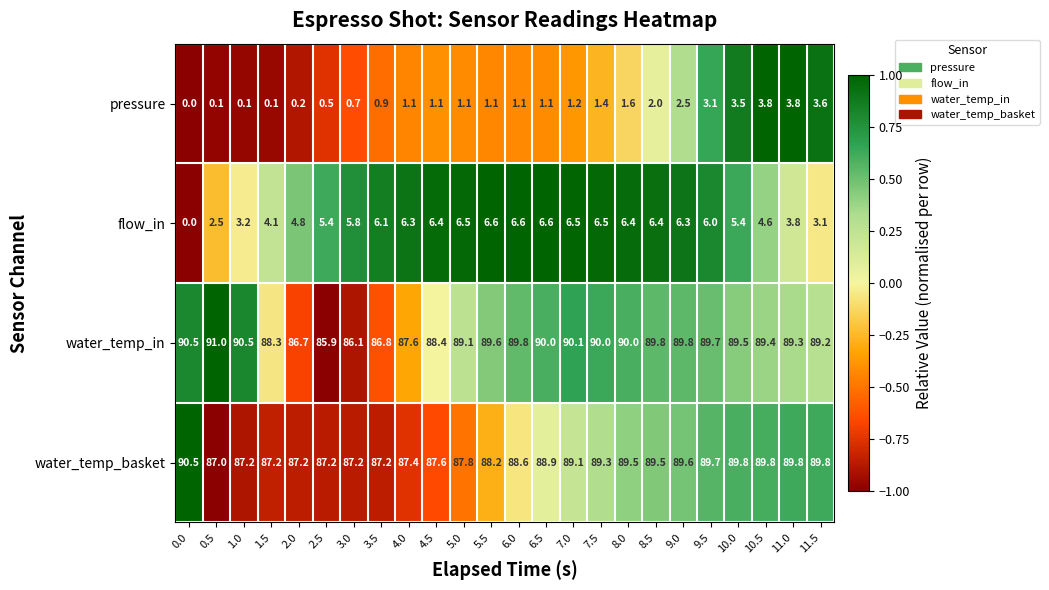

List the series in order of their peak value, lowest first.

pressure, flow_in, water_temp_basket, water_temp_in